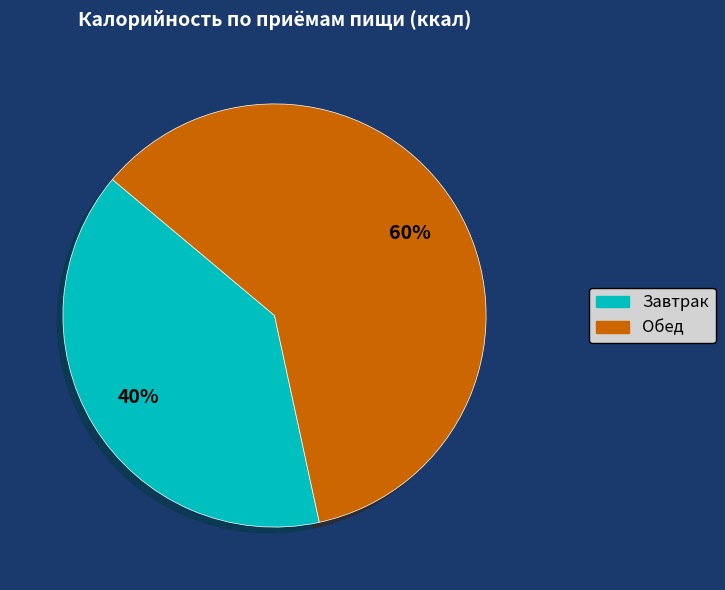

To the nearest percent, what is the average slice percentage?

50%